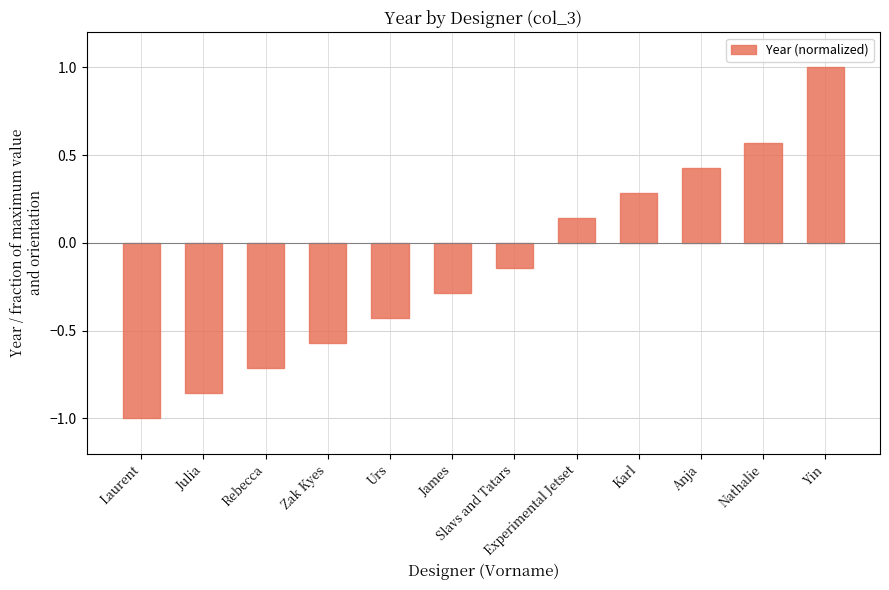

What is the difference between the second highest and minimum values?

1.6